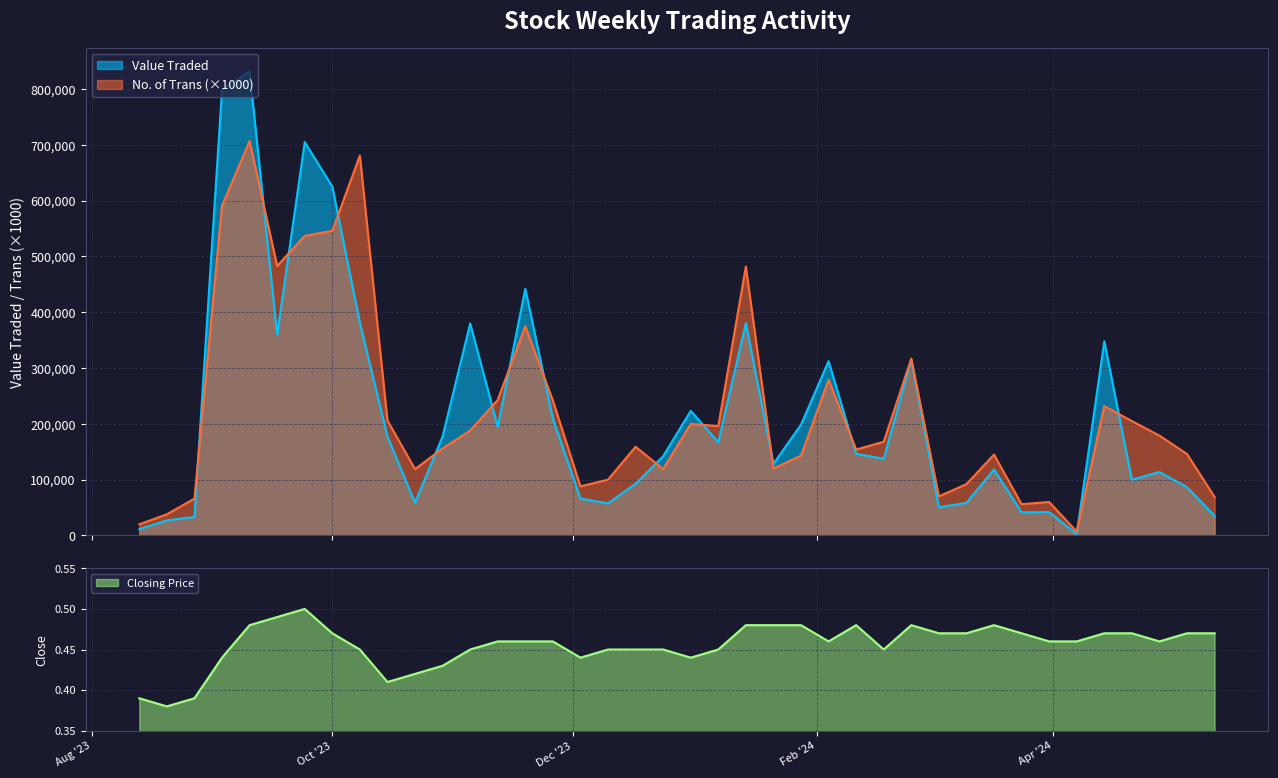

How many data points in No. of Trans are above 168?

19